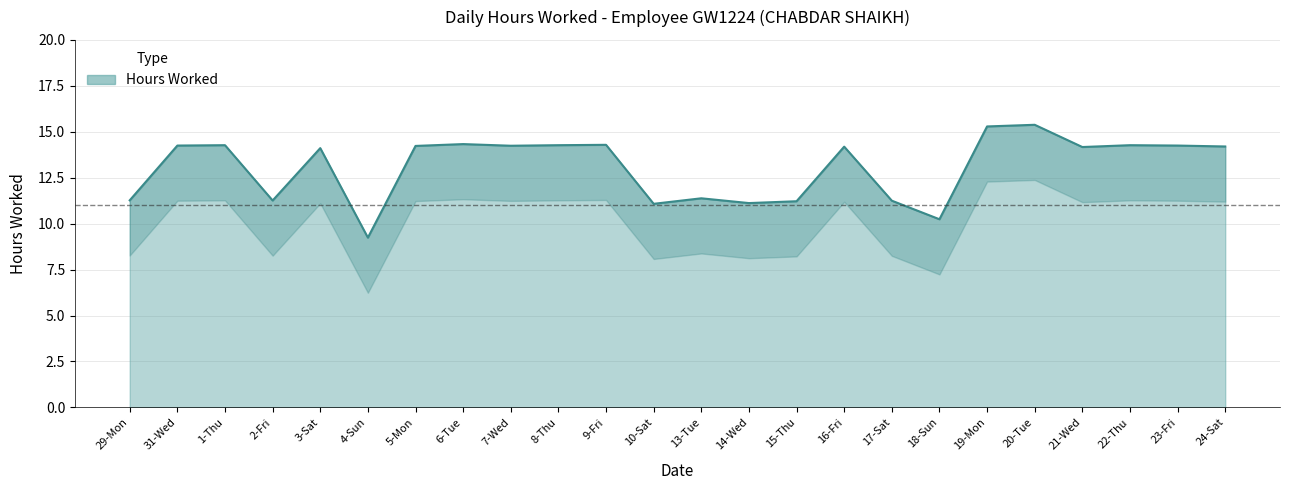

How many points are higher than both their immediate neighbors (excluding endpoints)?

8